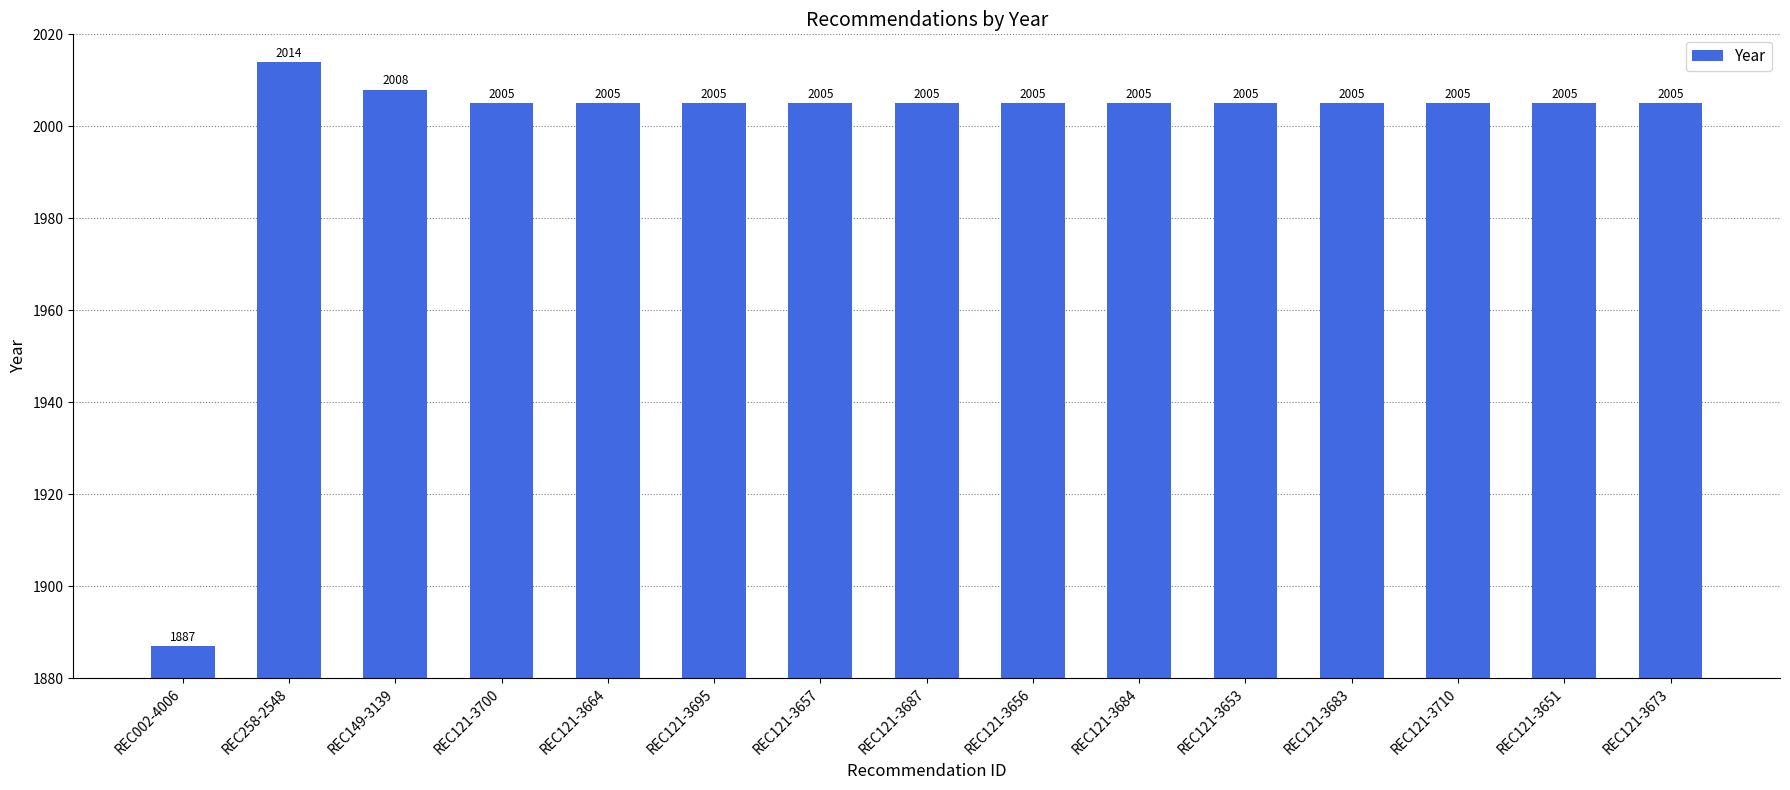

What is the minimum value shown in the chart?

1887